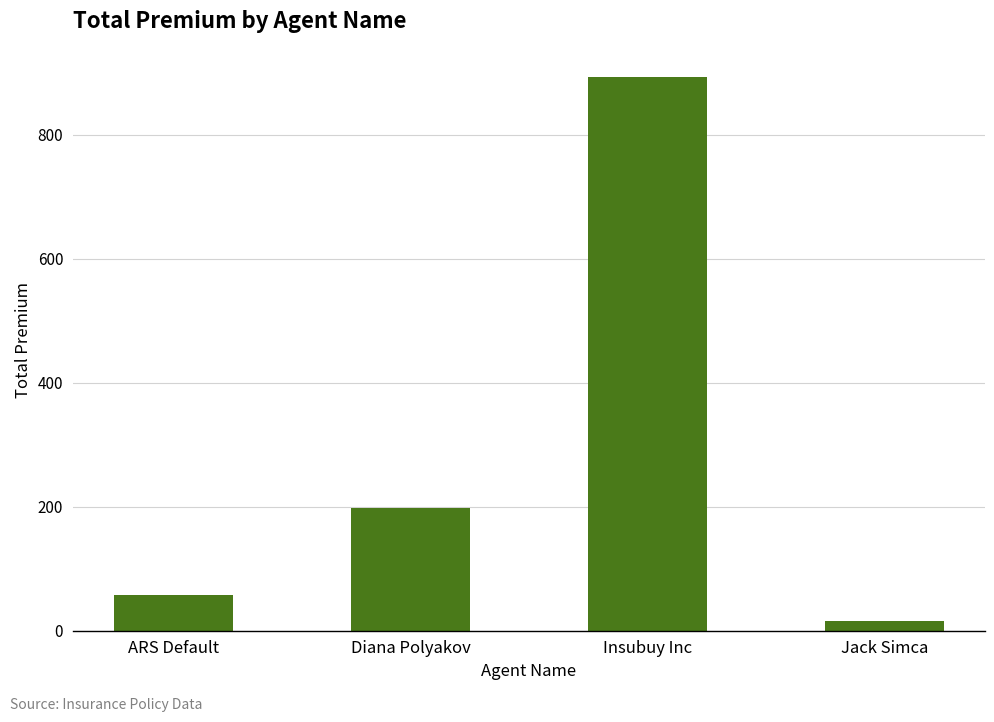

What is the value of the 4th bar from the left?

15.8